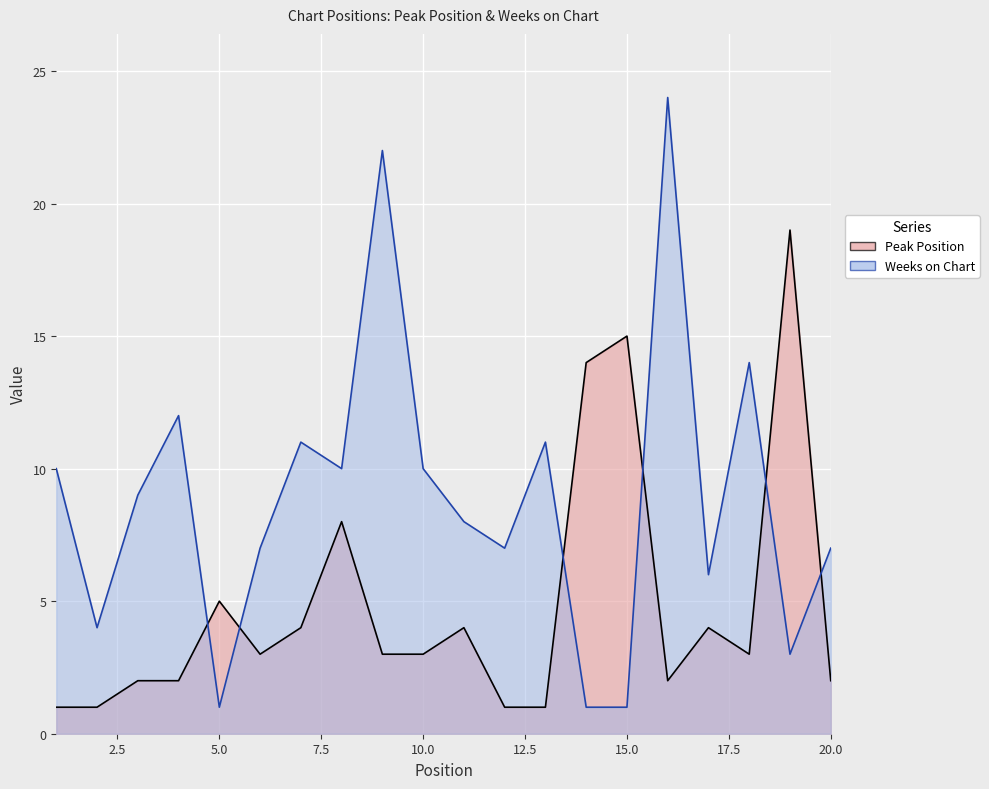

Rank the categories by Peak Position value from lowest to highest.

1, 2, 12, 13, 3, 4, 16, 20, 6, 9, 10, 18, 7, 11, 17, 5, 8, 14, 15, 19